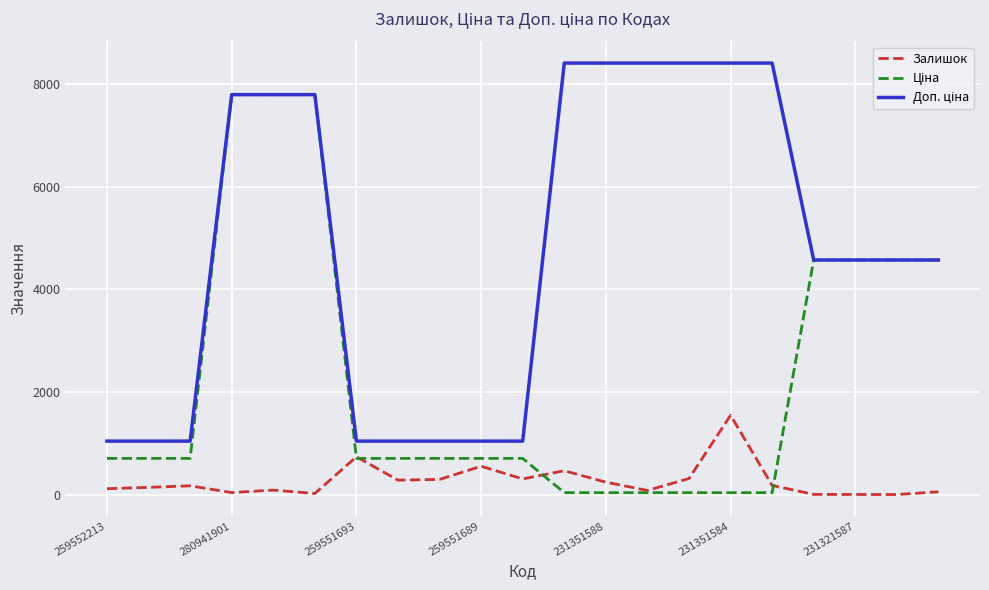

Does the chart have visible grid lines?

Yes